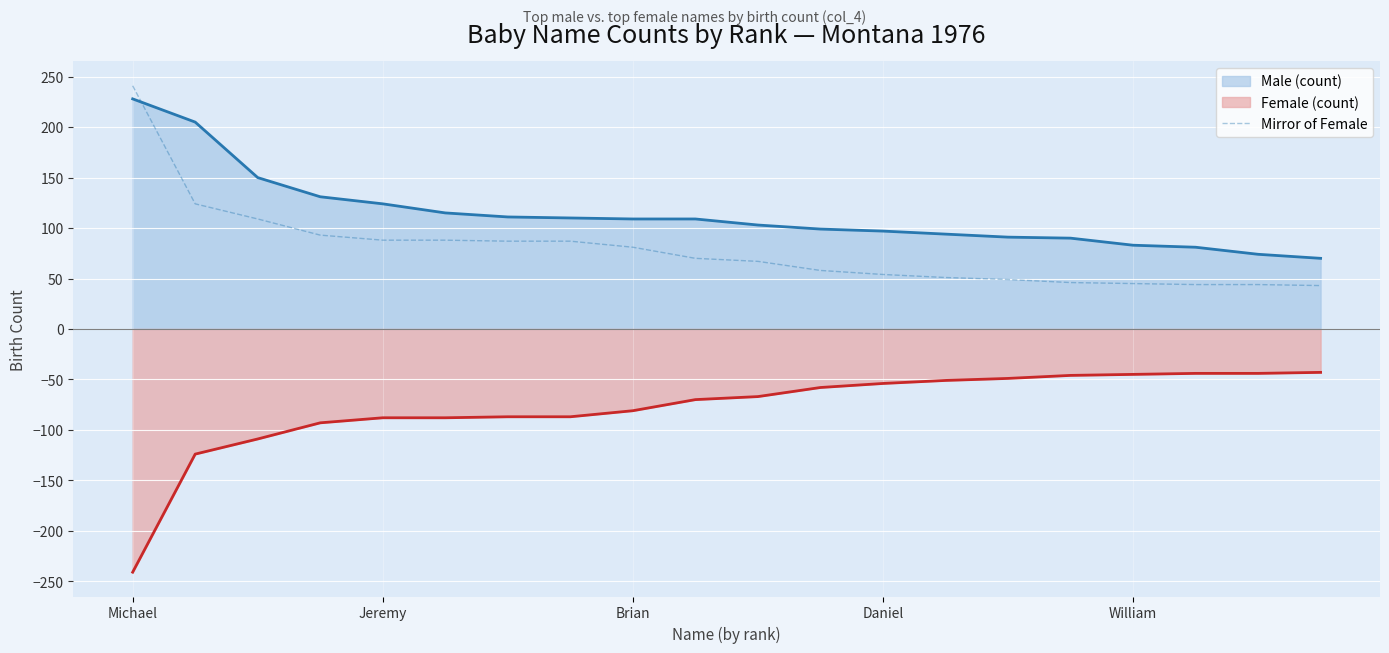

How many lines are shown in the chart?

3